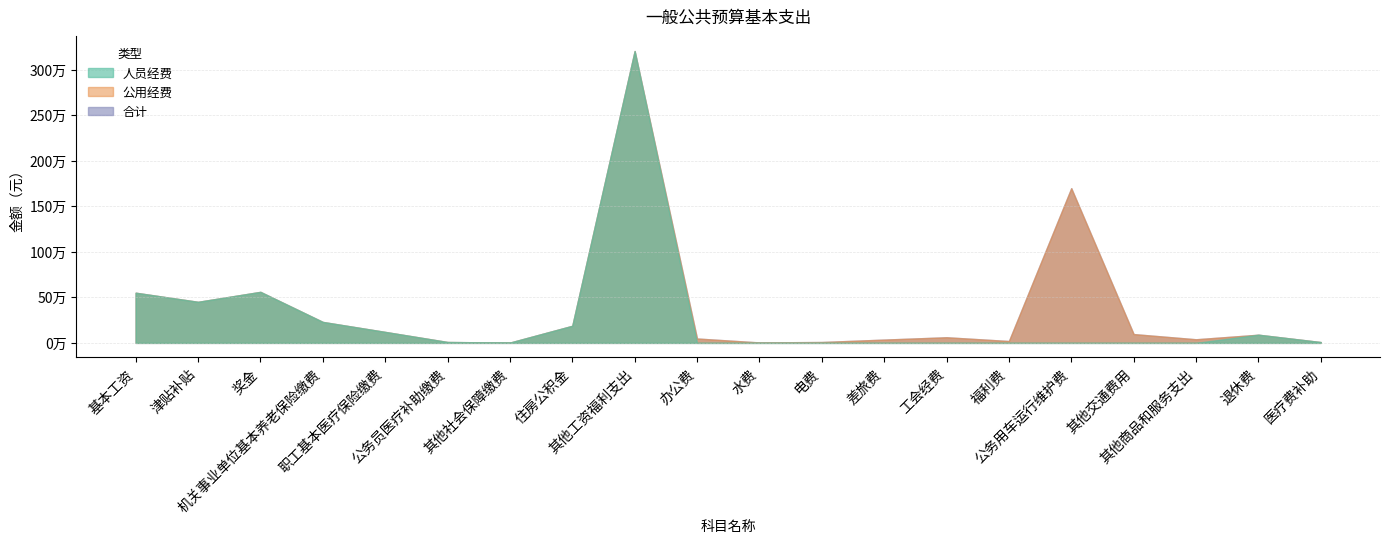

At which category does 公用经费 reach its first local valley?

水费